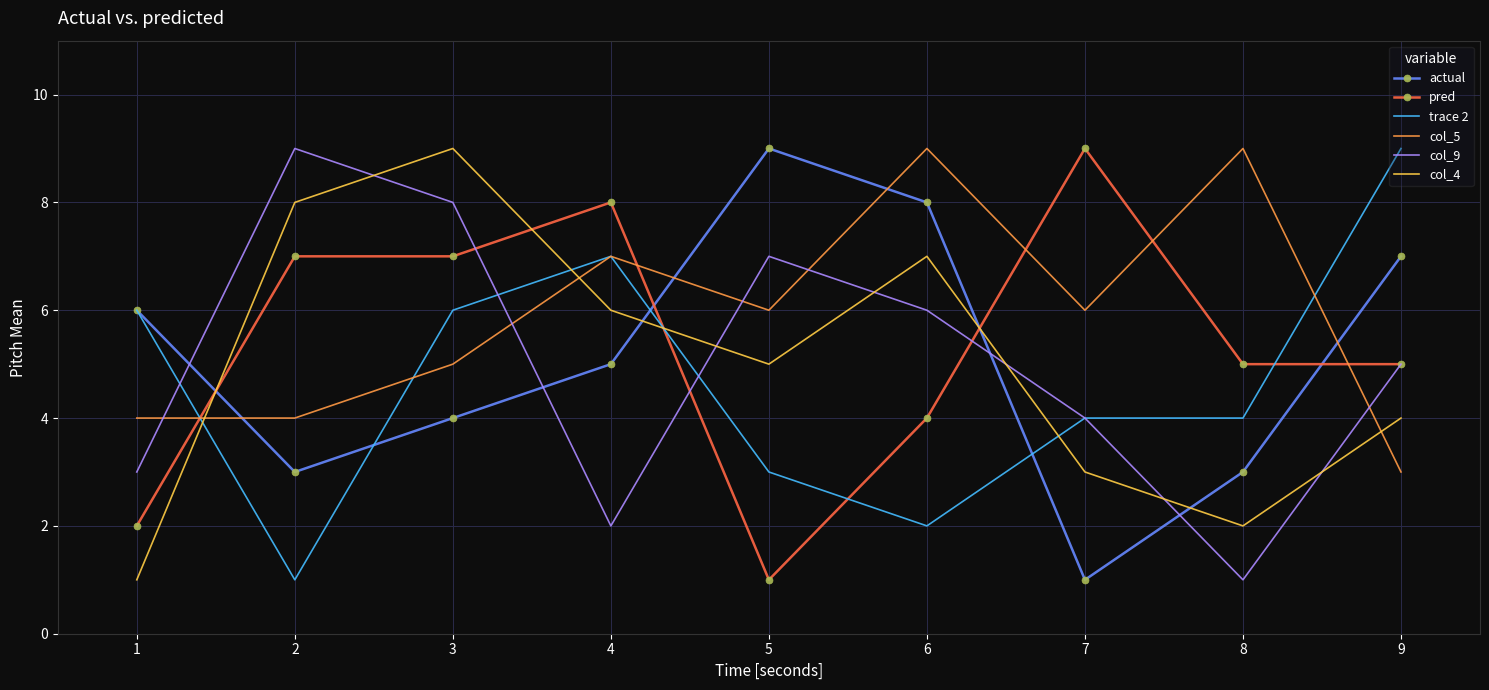

What is the maximum value shown in the chart?

9